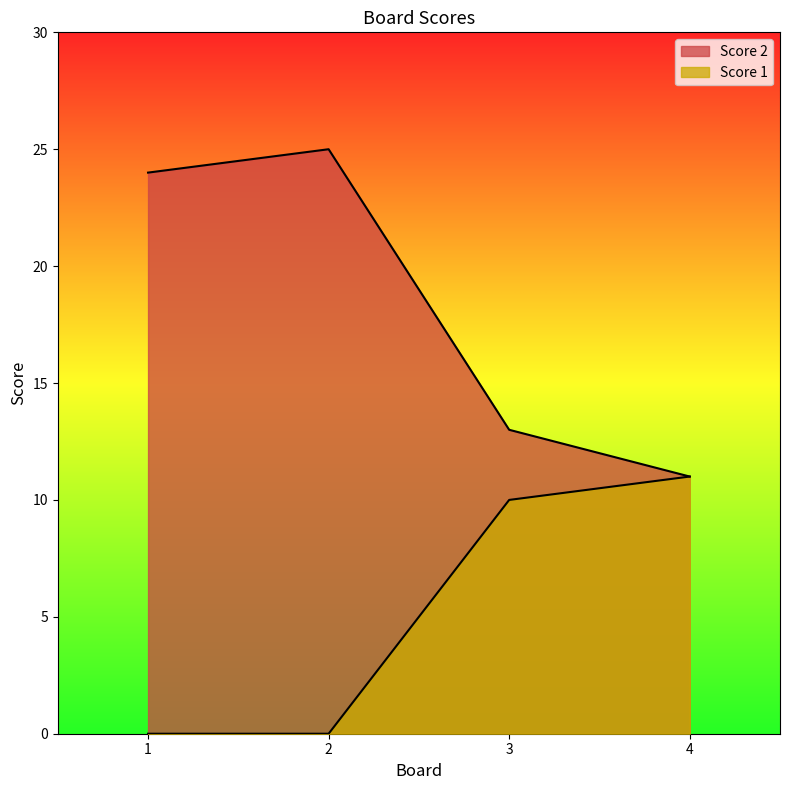

Which category has the lowest value across all series?

1